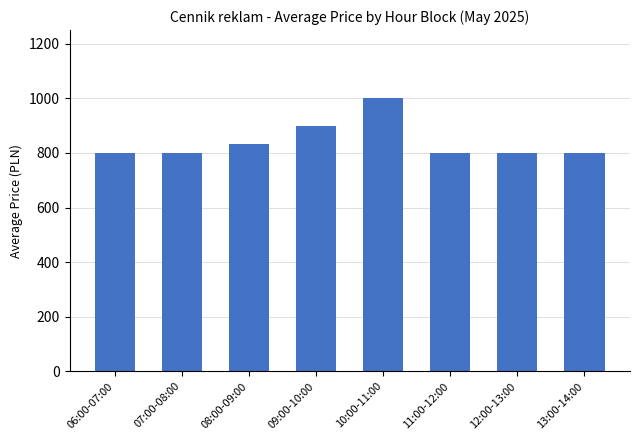

Reading left to right, extract all data points from this chart.

06:00-07:00=800.0	07:00-08:00=800.0	08:00-09:00=833.3	09:00-10:00=900.0	10:00-11:00=1000.0	11:00-12:00=800.0	12:00-13:00=800.0	13:00-14:00=800.0